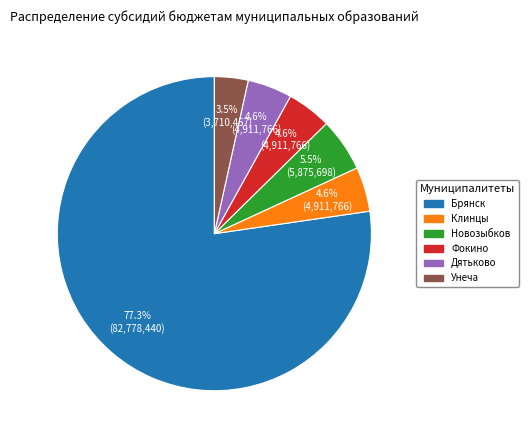

How many slices are in this pie chart?

6